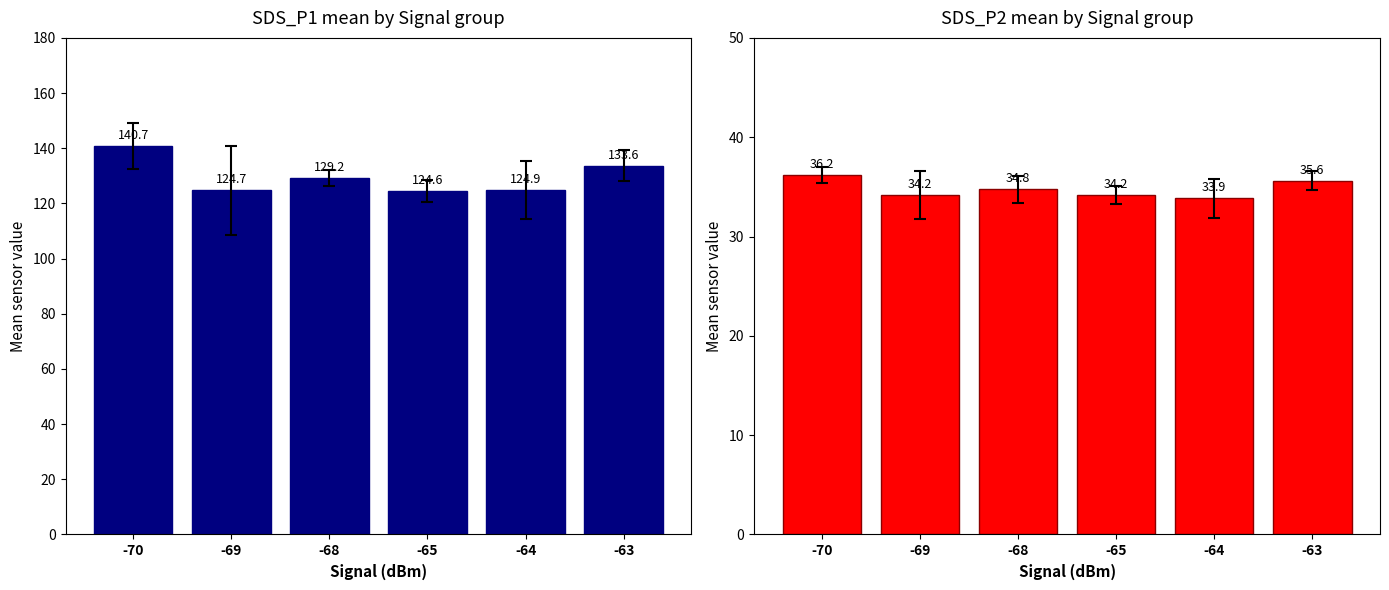

List the series in order of their peak value, lowest first.

SDS_P2, SDS_P1